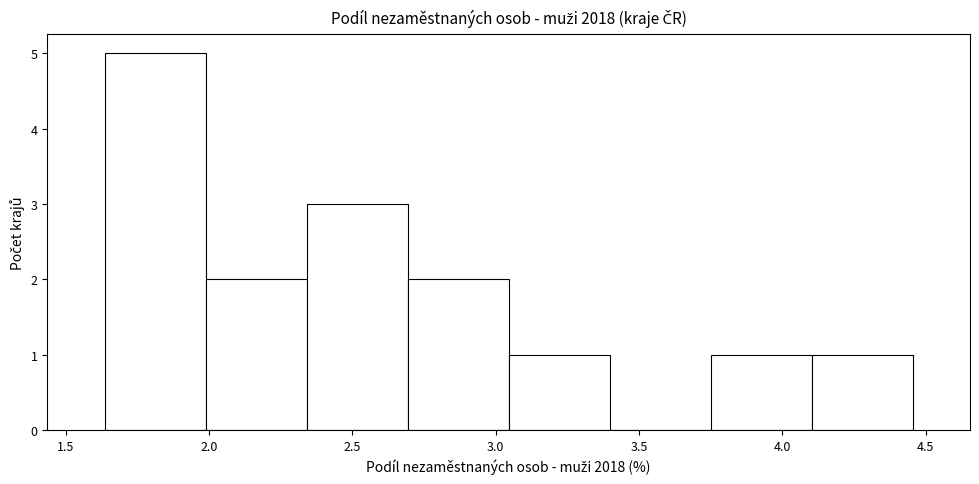

How tall is the bar that spans 4.10 to 4.45 on the x-axis? Neither the bar edges nor the heights are printed on the chart, so give them approximately, as read against the axes.

1